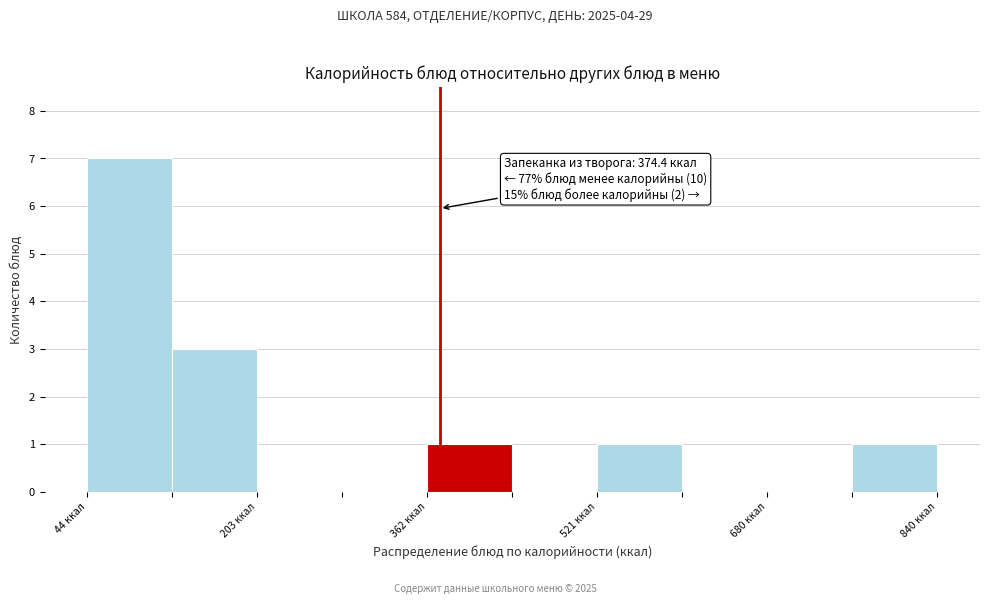

Read against the x-axis, roughly where is the centre of the tallest bar?

80